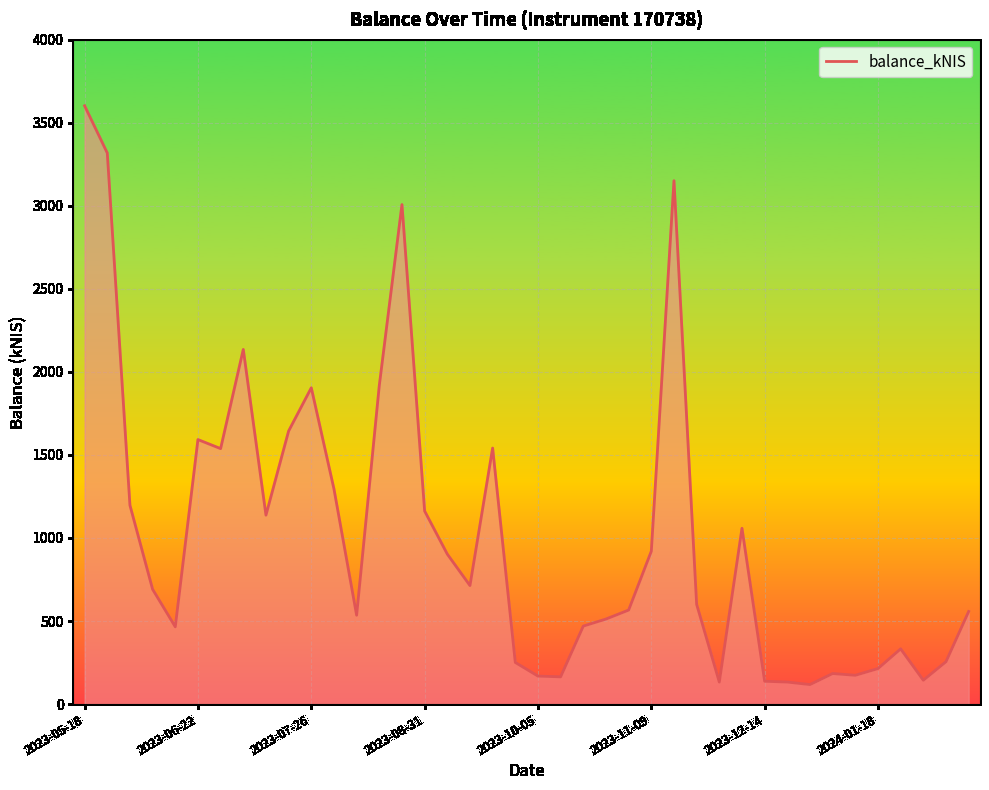

What is the greatest value displayed?

3602.2